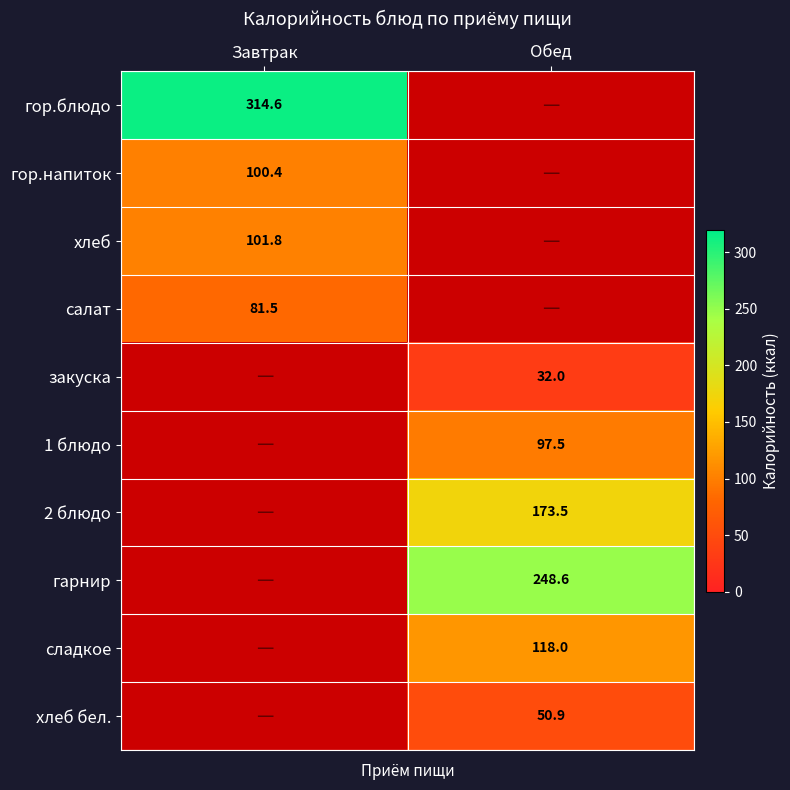

The сладкое series shows 118.0 at Обед. True or false?

True